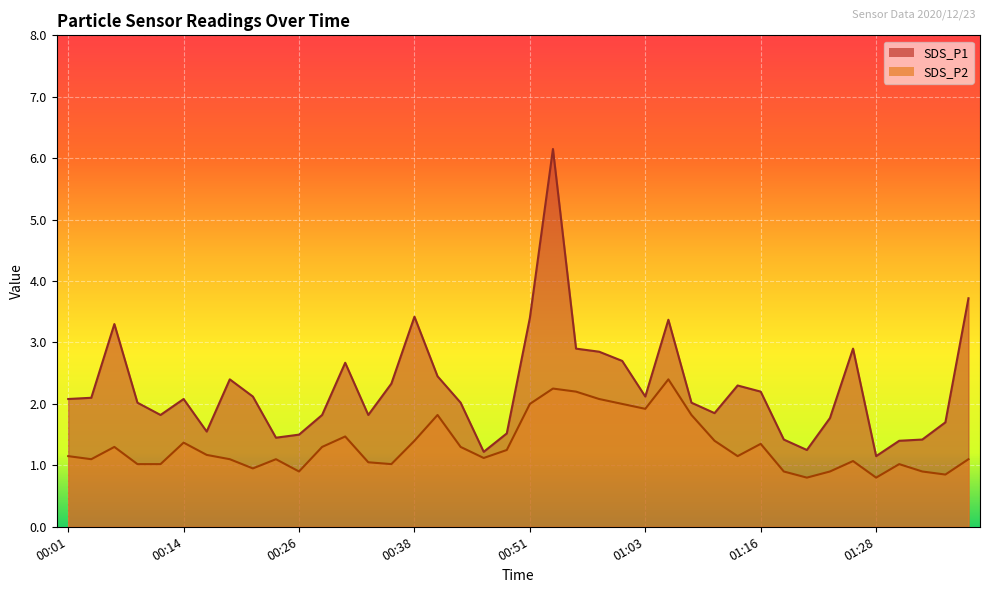

Reading right to left, what are all the values shown in this chart?

SDS_P1: 01:38=3.7	01:35=1.7	01:33=1.4	01:30=1.4	01:28=1.1	01:25=2.9	01:23=1.8	01:20=1.2	01:18=1.4	01:16=2.2	01:13=2.3	01:11=1.9	01:08=2.0	01:06=3.4	01:03=2.1	01:01=2.7	00:58=2.9	00:56=2.9	00:53=6.2	00:51=3.4	00:48=1.5	00:46=1.2	00:43=2.0	00:41=2.5	00:38=3.4	00:36=2.3	00:33=1.8	00:31=2.7	00:28=1.8	00:26=1.5	00:23=1.4	00:21=2.1	00:18=2.4	00:16=1.6	00:14=2.1	00:11=1.8	00:09=2.0	00:06=3.3	00:03=2.1	00:01=2.1
SDS_P2: 01:38=1.1	01:35=0.8	01:33=0.9	01:30=1.0	01:28=0.8	01:25=1.1	01:23=0.9	01:20=0.8	01:18=0.9	01:16=1.4	01:13=1.1	01:11=1.4	01:08=1.8	01:06=2.4	01:03=1.9	01:01=2.0	00:58=2.1	00:56=2.2	00:53=2.2	00:51=2.0	00:48=1.2	00:46=1.1	00:43=1.3	00:41=1.8	00:38=1.4	00:36=1.0	00:33=1.1	00:31=1.5	00:28=1.3	00:26=0.9	00:23=1.1	00:21=0.9	00:18=1.1	00:16=1.2	00:14=1.4	00:11=1.0	00:09=1.0	00:06=1.3	00:03=1.1	00:01=1.1